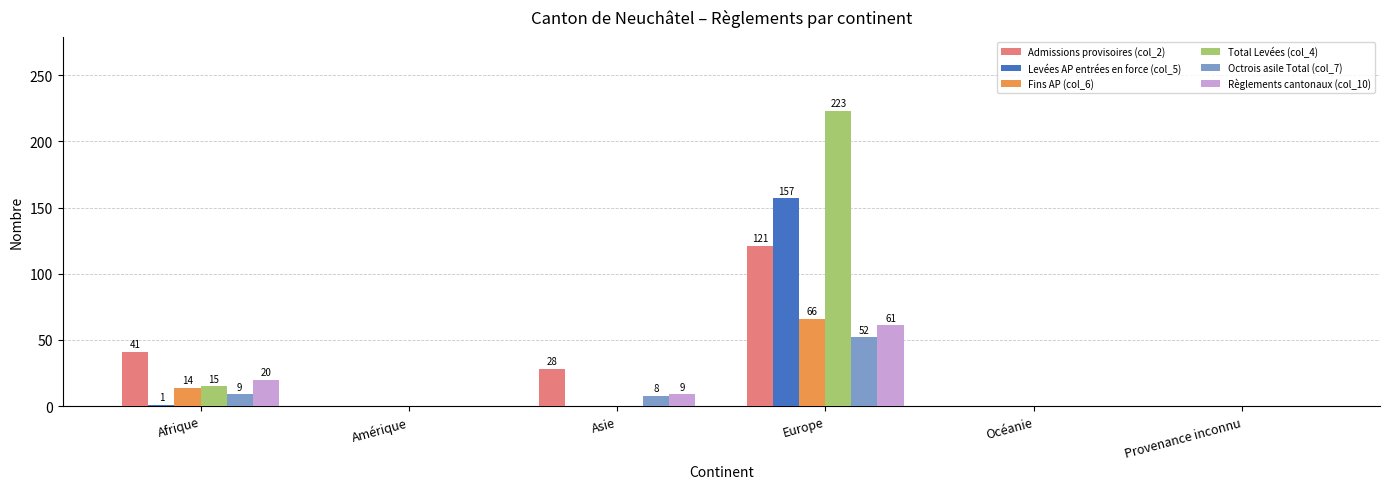

At which category is the sum across all series the highest?

Europe